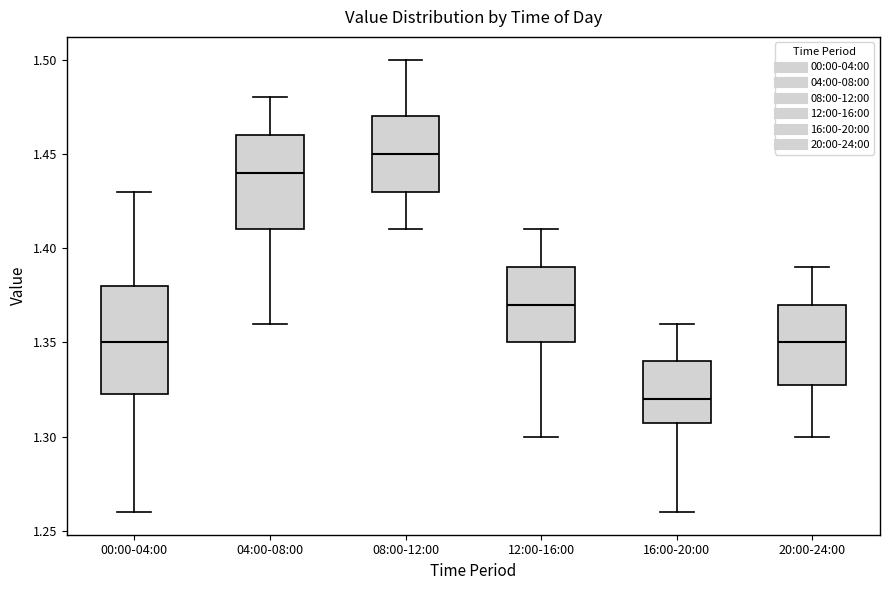

Reading left to right, read every box against the y-axis: the position of its median line, the range the box covers, and the ends of its whiskers. The values are not printed on the chart, so give them approximately, as read against the axis.

00:00-04:00: median 1.350, box 1.325 to 1.380, whiskers 1.260 to 1.430
04:00-08:00: median 1.440, box 1.410 to 1.460, whiskers 1.360 to 1.480
08:00-12:00: median 1.450, box 1.430 to 1.470, whiskers 1.410 to 1.500
12:00-16:00: median 1.370, box 1.350 to 1.390, whiskers 1.300 to 1.410
16:00-20:00: median 1.320, box 1.310 to 1.340, whiskers 1.260 to 1.360
20:00-24:00: median 1.350, box 1.330 to 1.370, whiskers 1.300 to 1.390